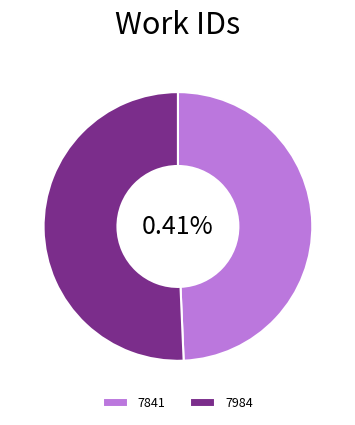

To the nearest percent, what portion does 7984 represent?

51%